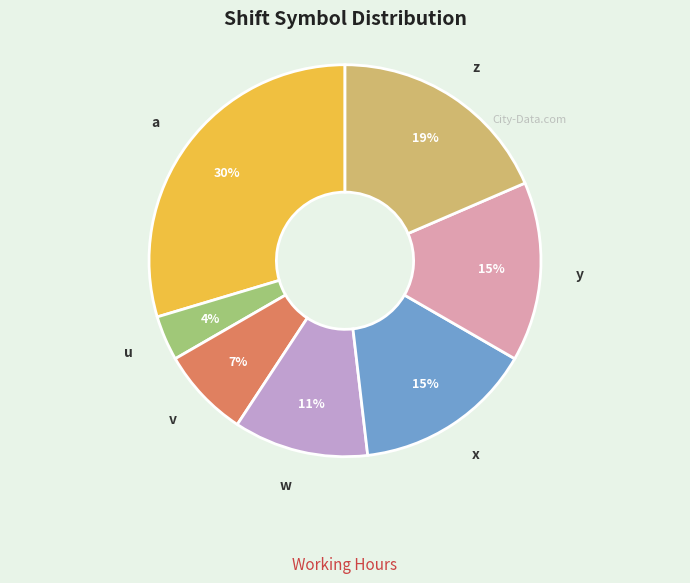

What is the ratio of the value at u to the value at a?

0.1